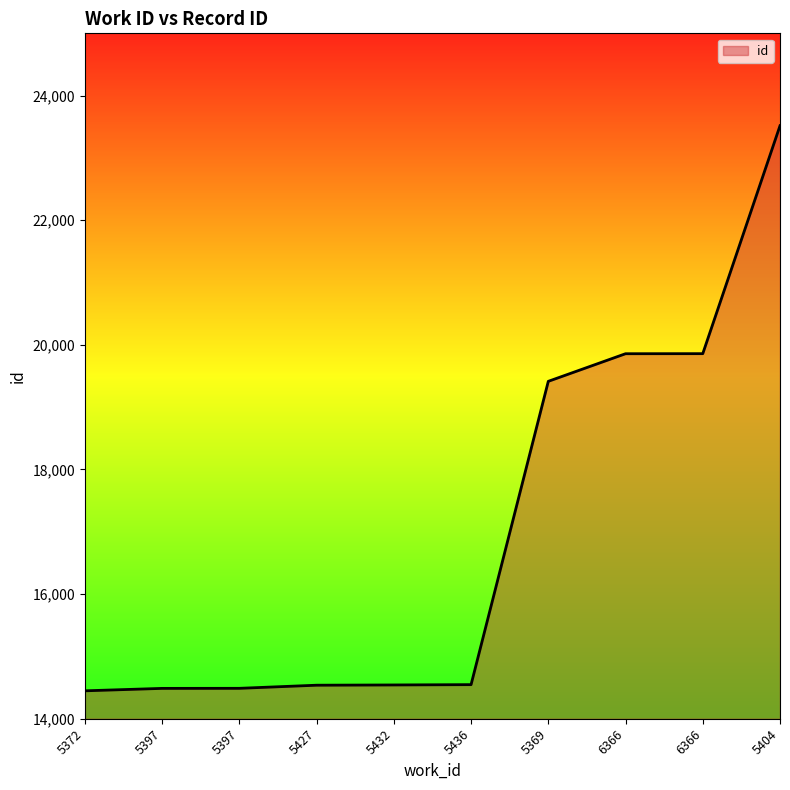

Which label corresponds to the largest value in the chart?

5404